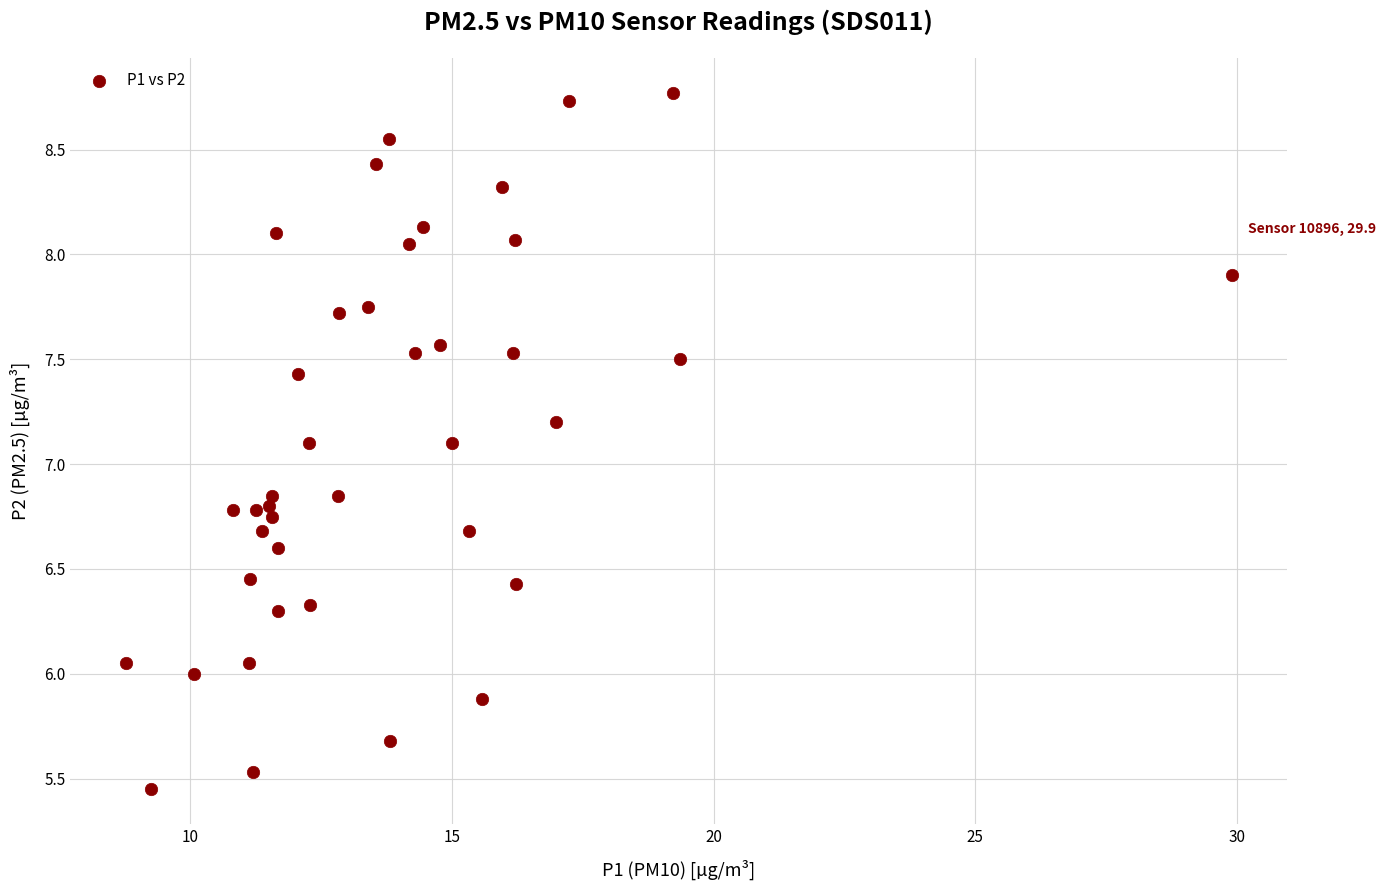

What is the range of Y values (max minus min)?

3.3